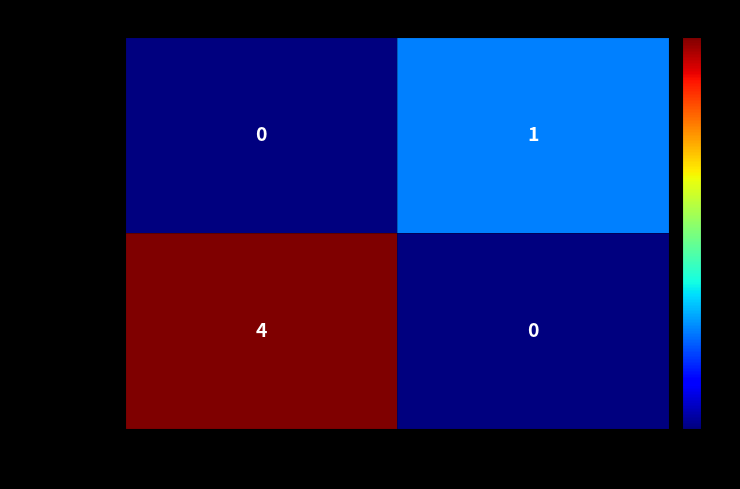

The d84eced...(1) series shows 0 at -1. True or false?

True